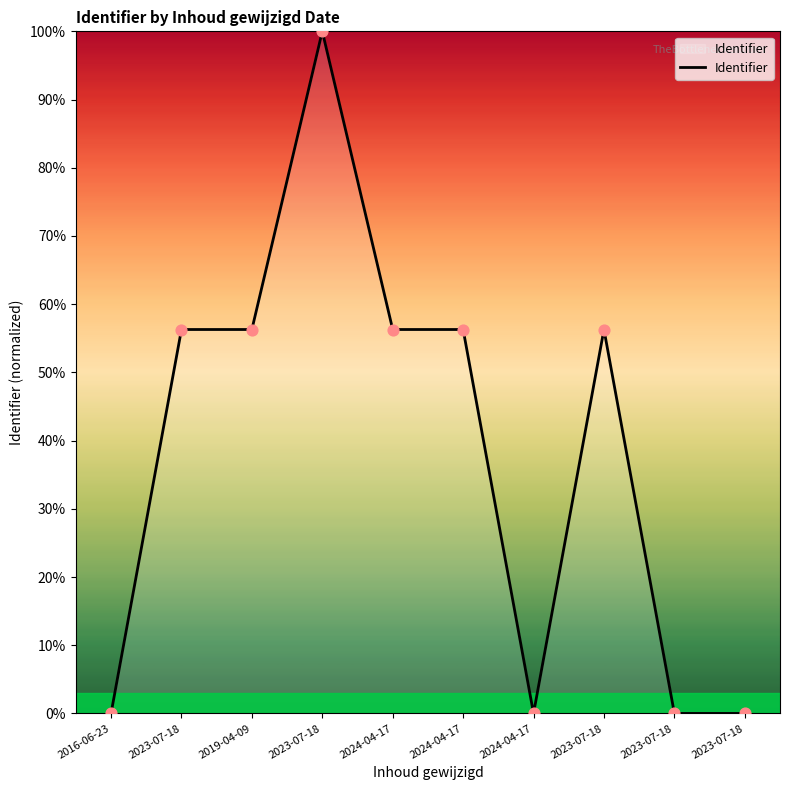

Is this an area chart (filled region under the line)?

Yes